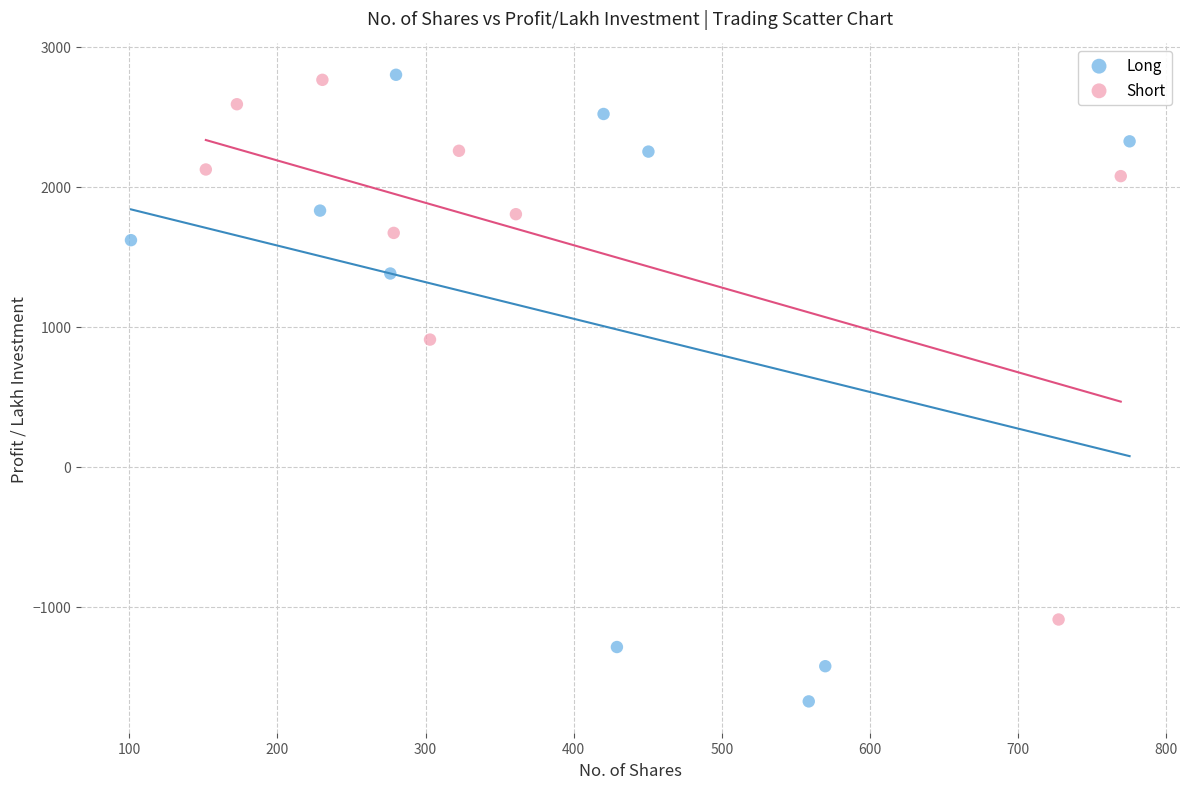

Which series has the widest spread of Y values?

Long